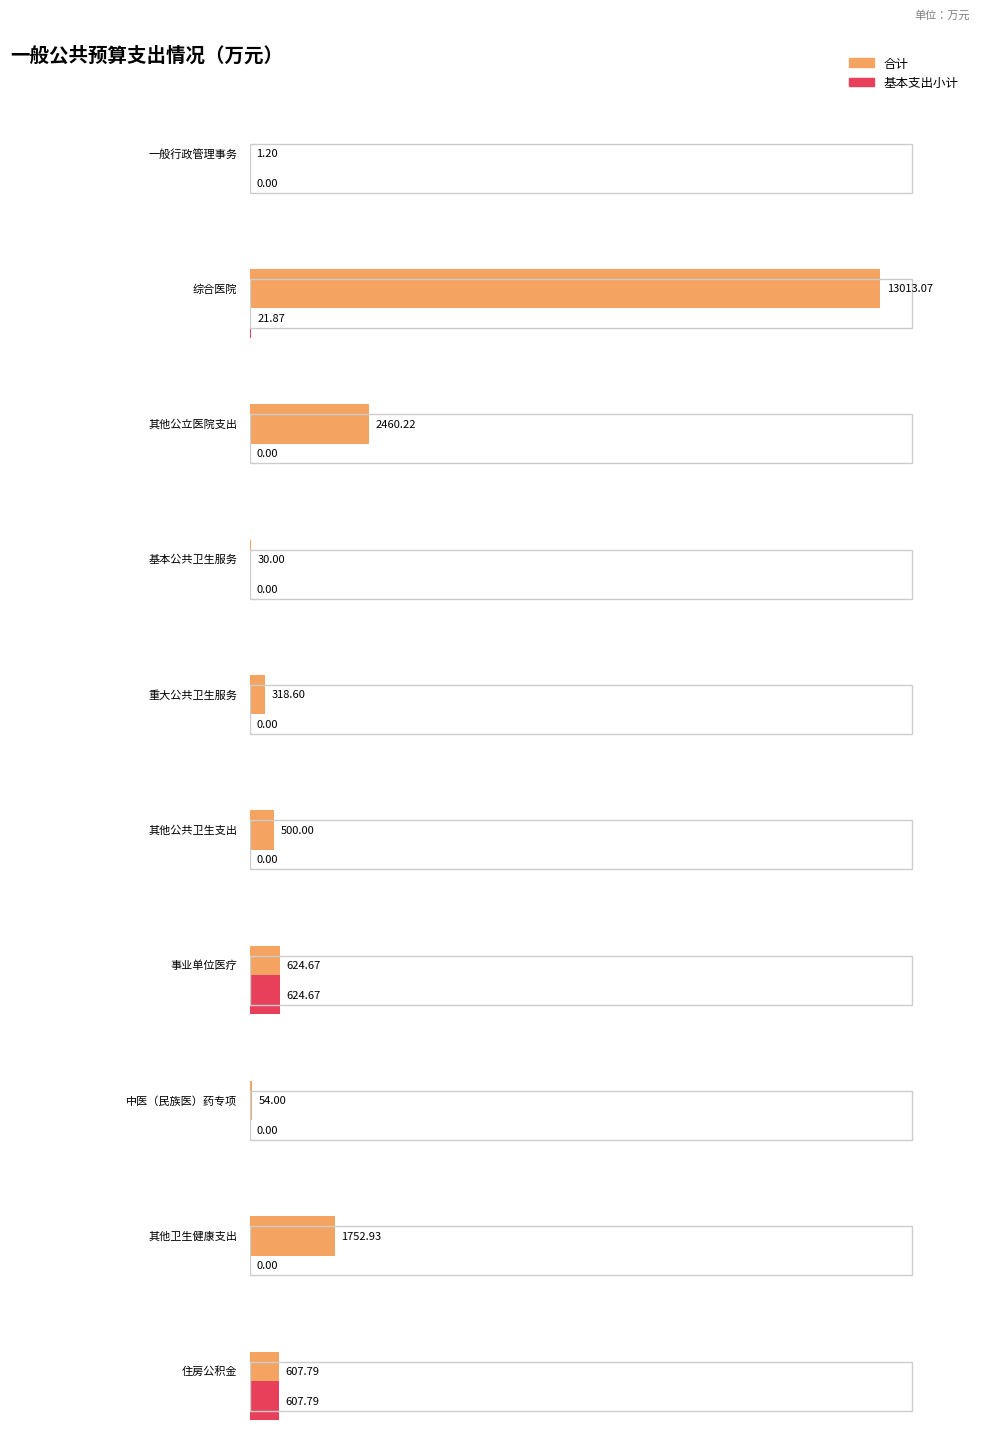

What is the difference between the 基本支出小计 values at 中医（民族医）药专项 and 住房公积金?

607.8